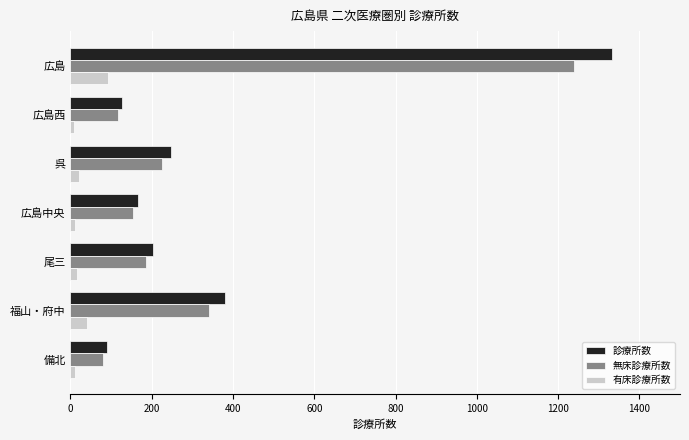

What is the difference between the maximum and minimum values in the 有床診療所数 series?

85